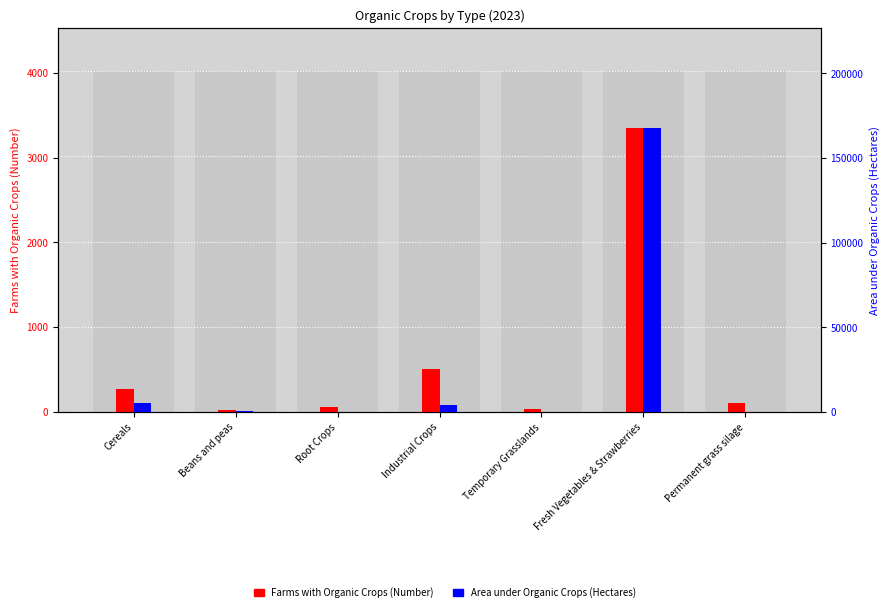

At how many categories does at least one series exceed 153164?

1